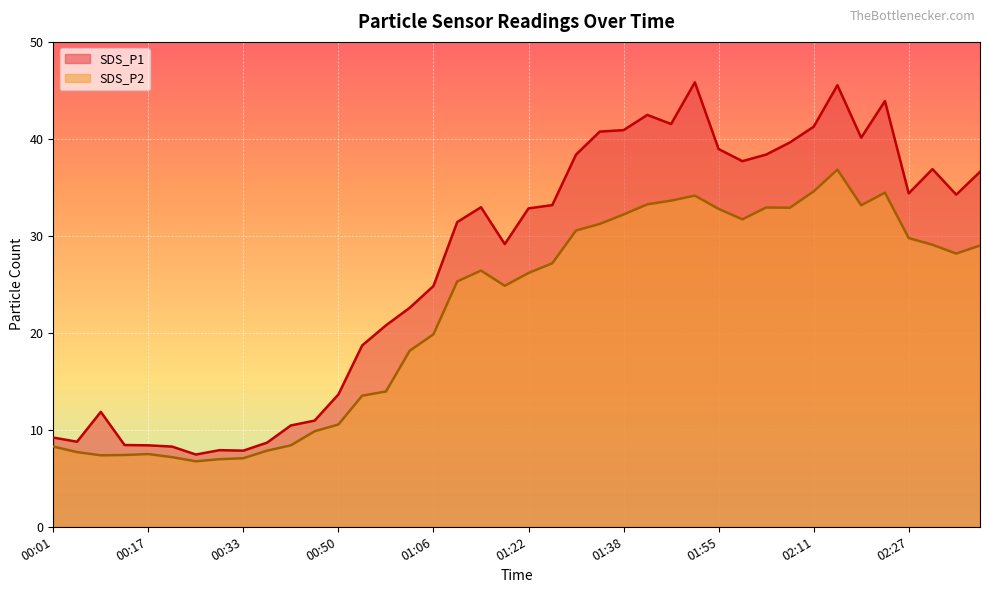

What are all the series names shown in the legend?

SDS_P1, SDS_P2